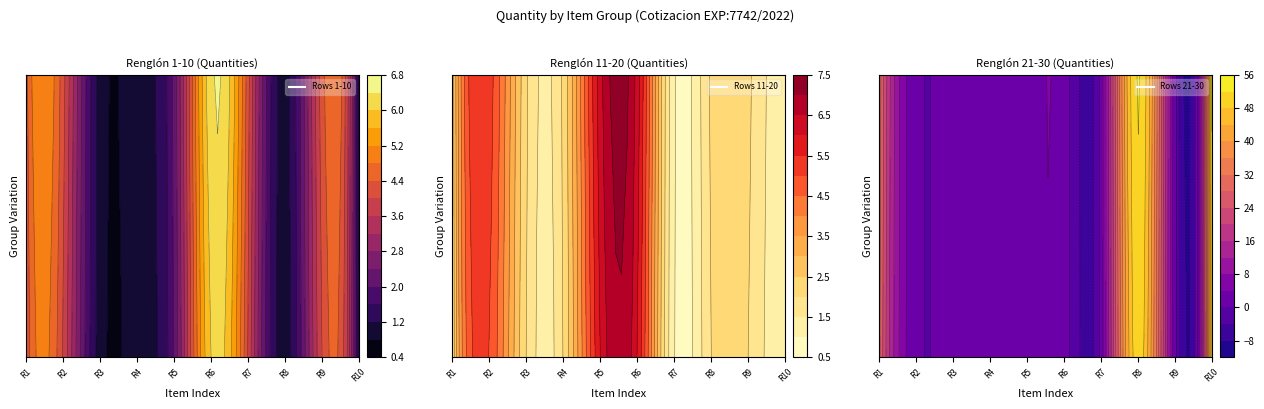

Which series has the largest total across all categories?

Renglón 21-30